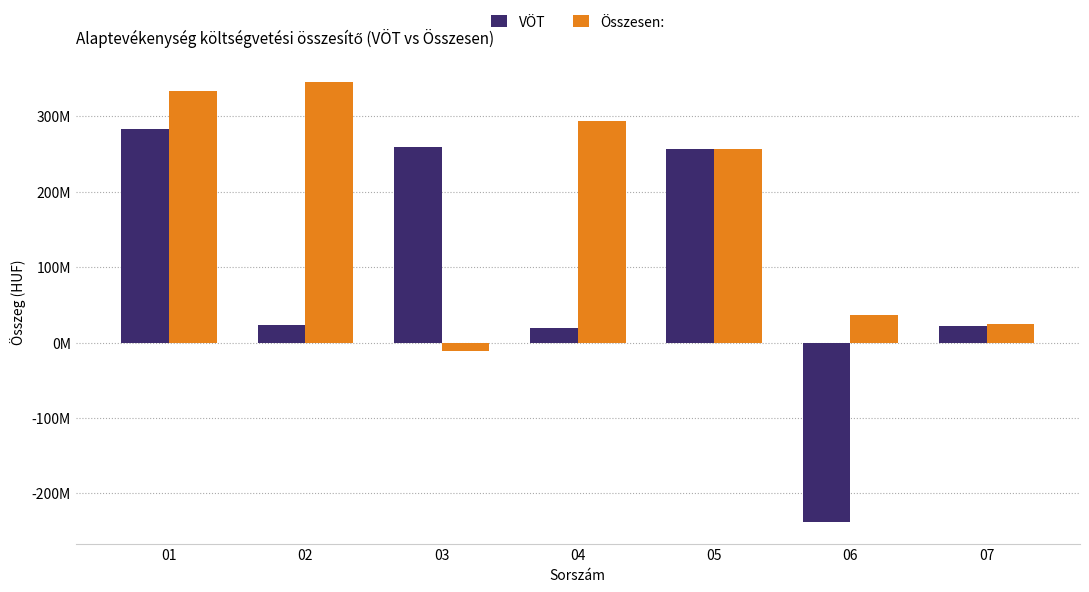

Which series has the widest spread of values?

VÖT